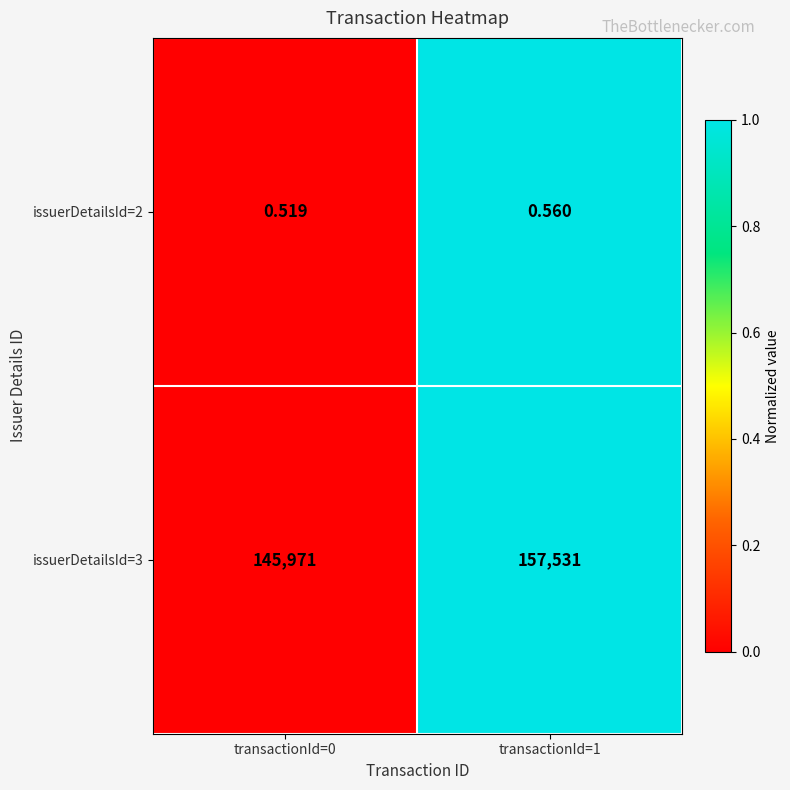

Is the value of issuerDetailsId=2 at transactionId=1 greater than the value of issuerDetailsId=3 at transactionId=0?

No